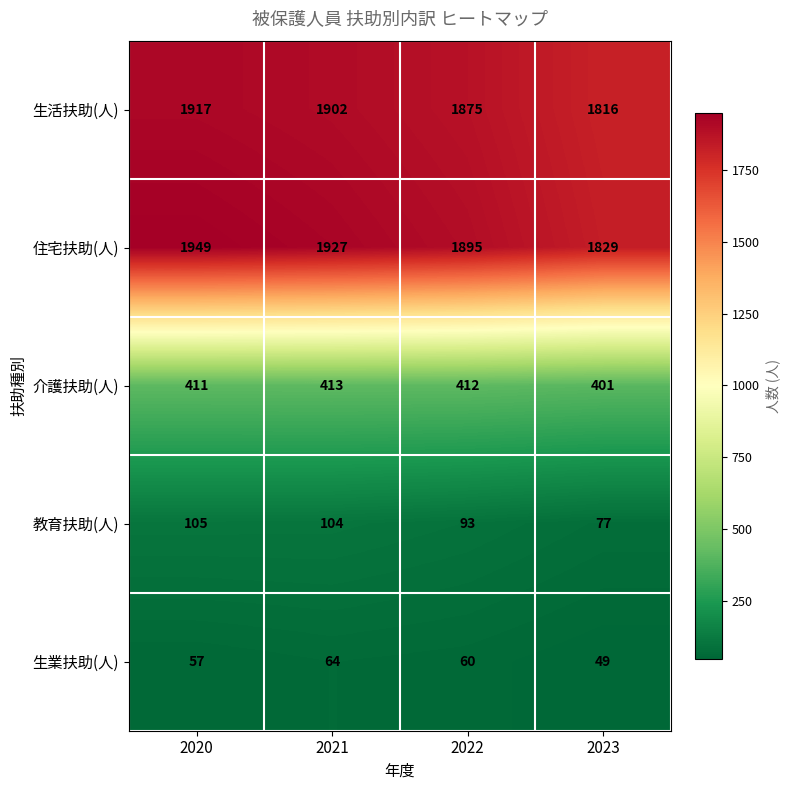

How many categories are shown in the chart?

4